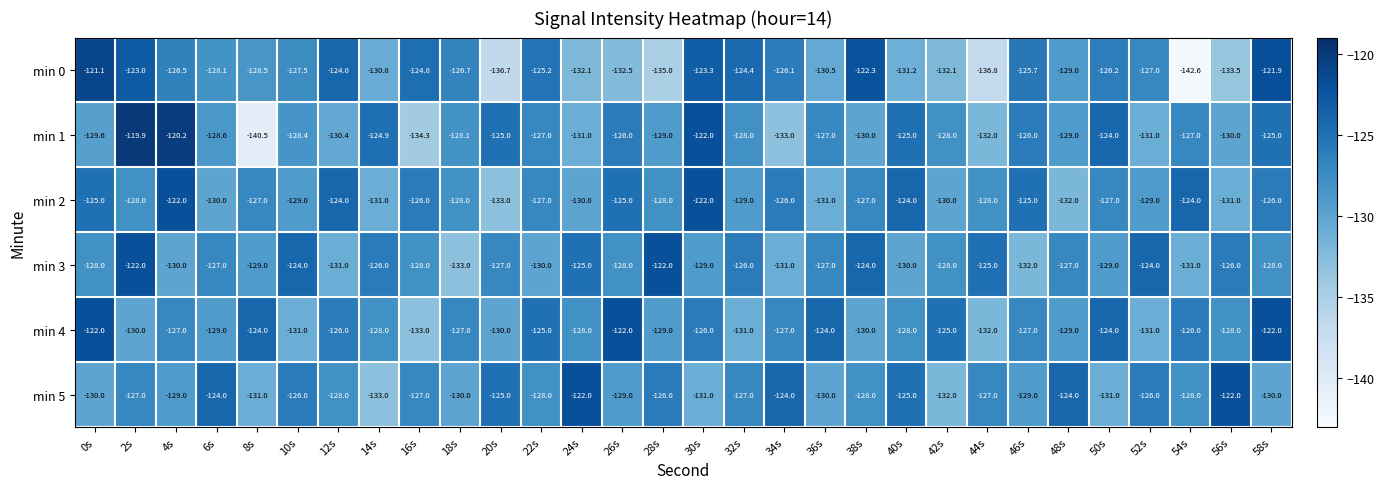

What is the sum of all min 1 values?

-3839.9